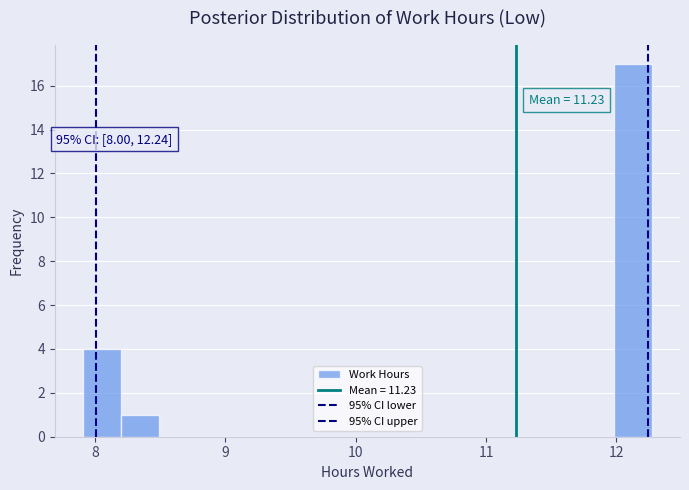

Around what value on the x-axis is the tallest bar? Give the approximate position of its centre, as read against the axis.

12.1